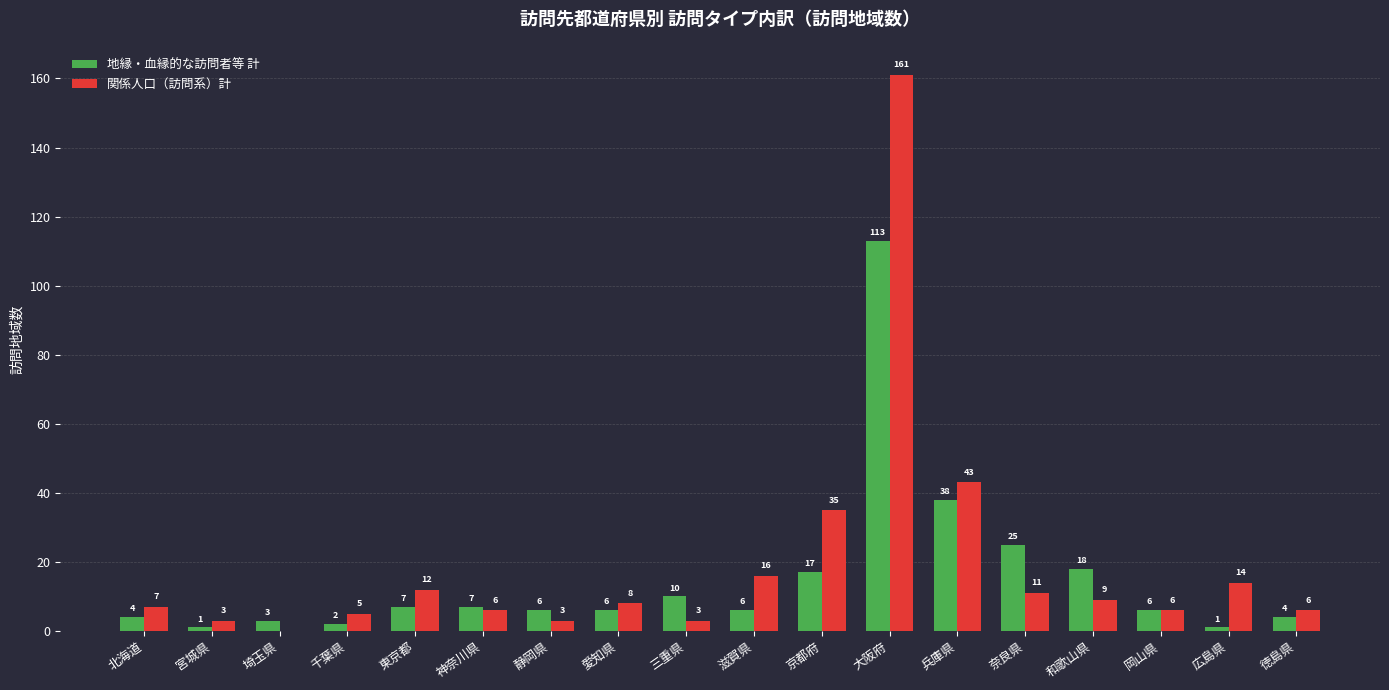

At which category is the sum across all series the highest?

大阪府